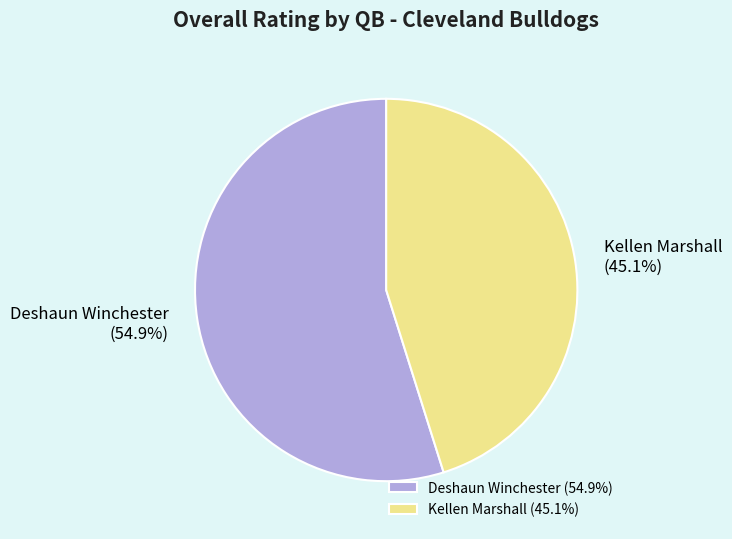

To the nearest percent, what portion does Kellen Marshall represent?

45%